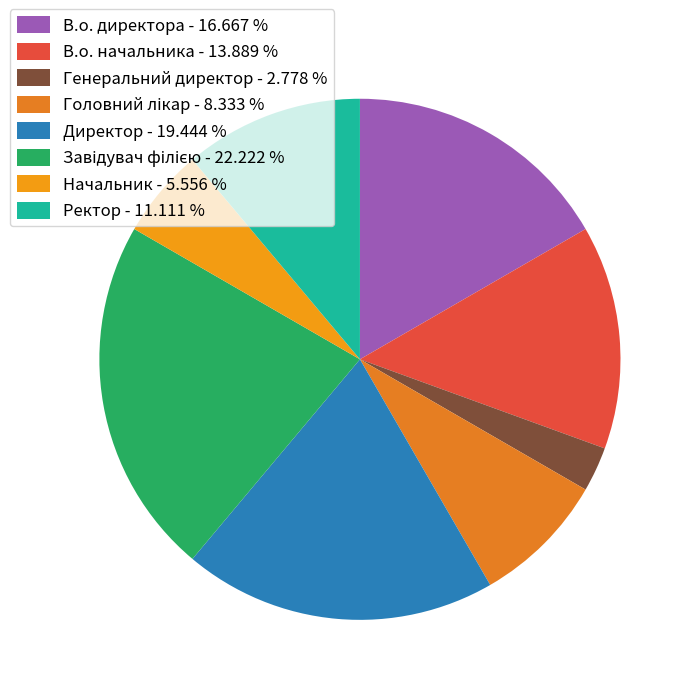

Count the number of slices in the pie.

8